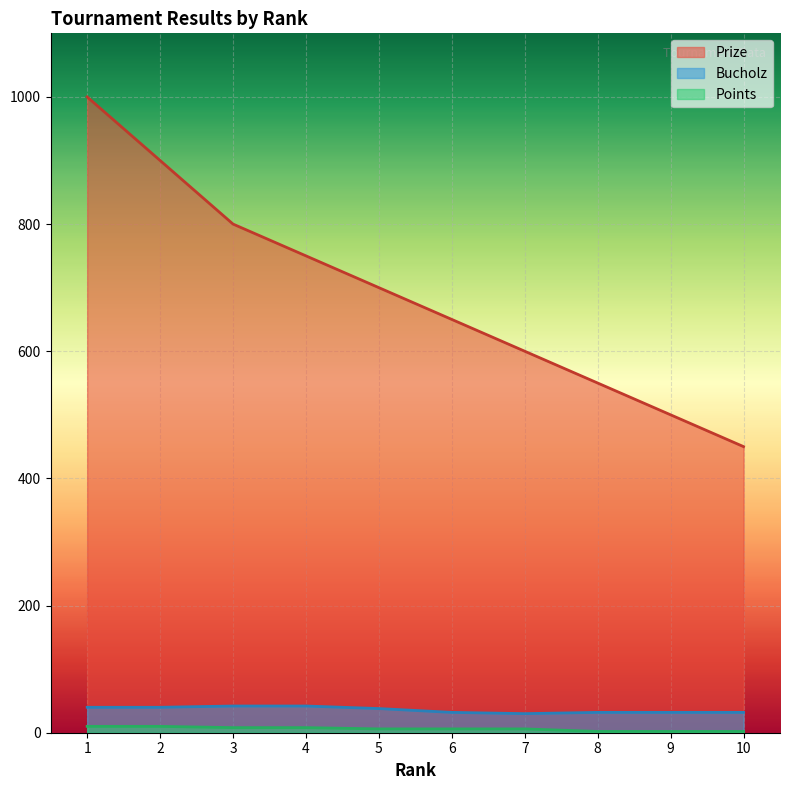

Is it true that Prize equals 749 at 8?

False